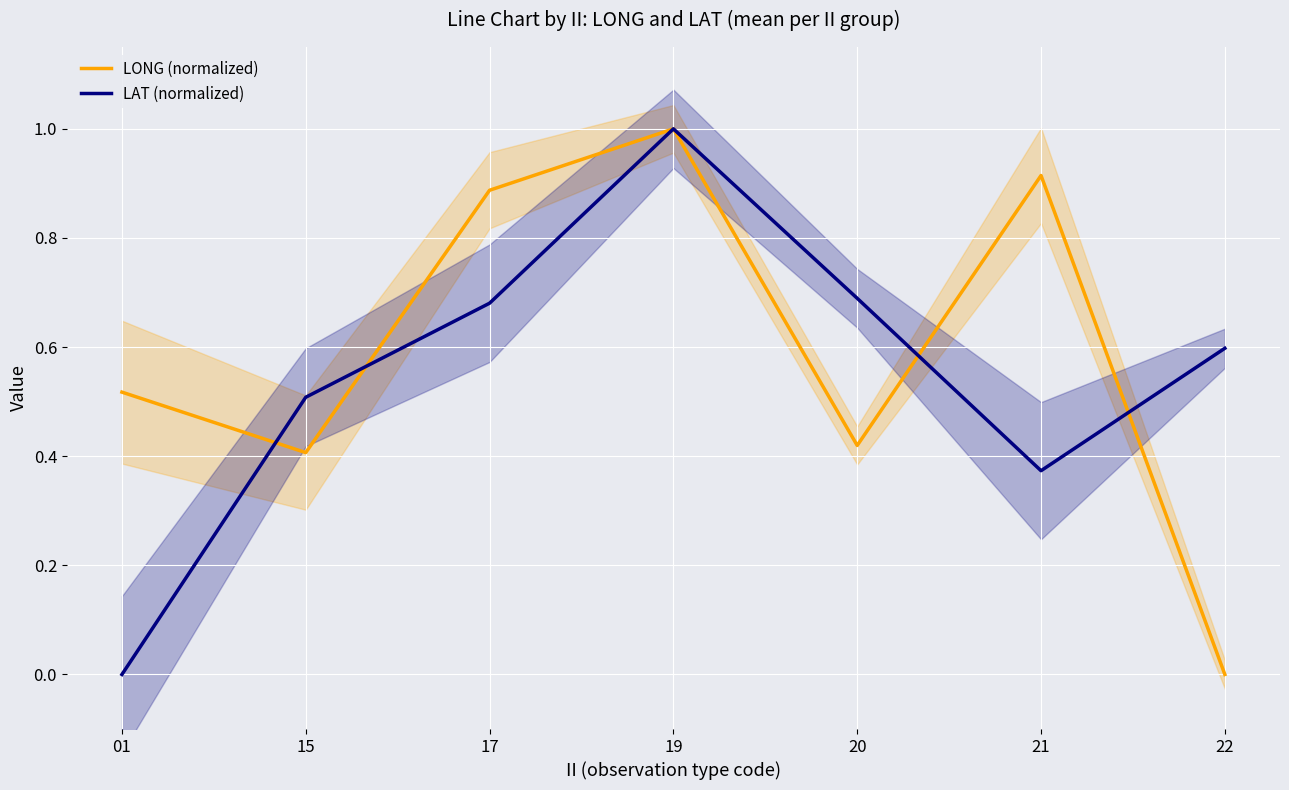

Where is LONG (normalized) nearest to the value 0?

22